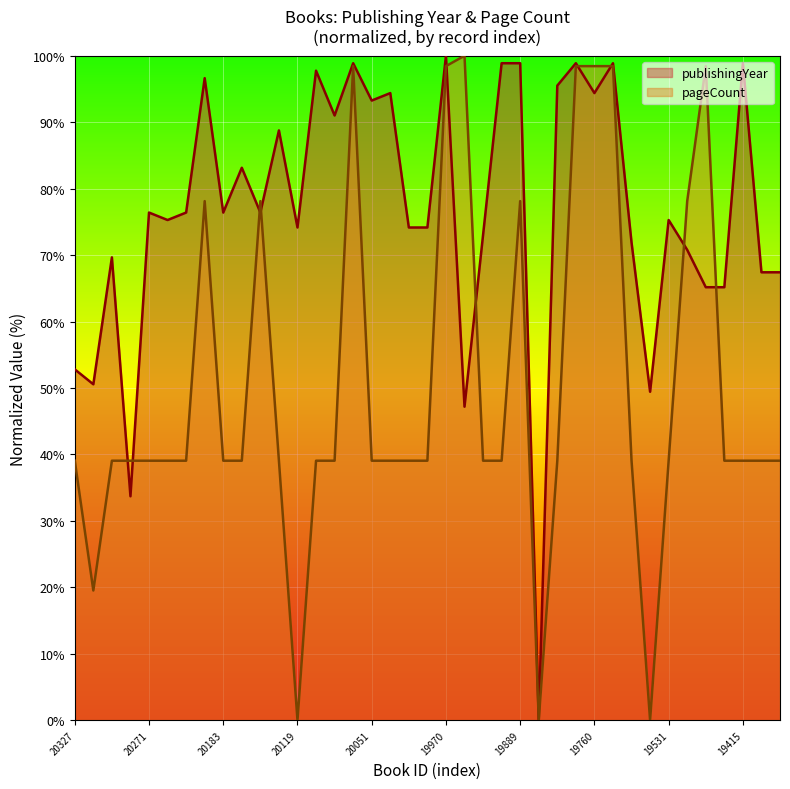

At which label does pageCount reach its minimum?

20119